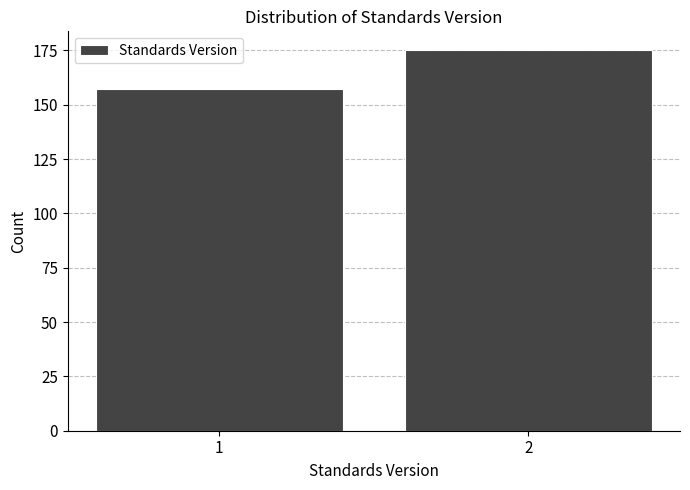

Reading right to left, extract all data points from this chart.

2=175	1=157